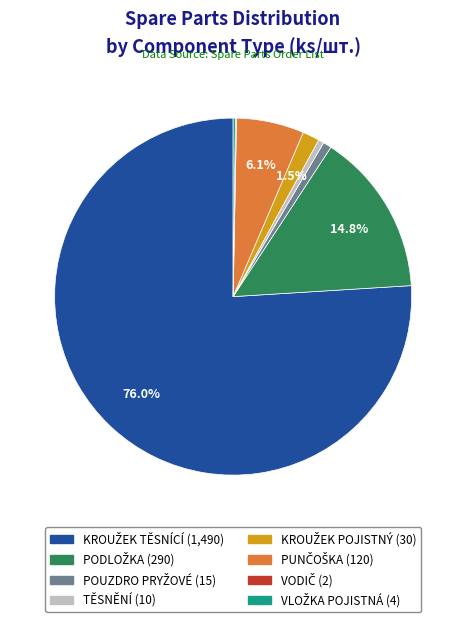

To the nearest percent, what is the average slice percentage?

12%